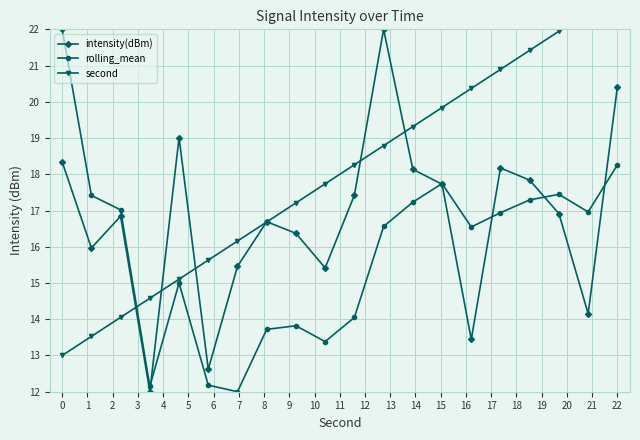

How many interior local valleys does the intensity(dBm) series have?

6